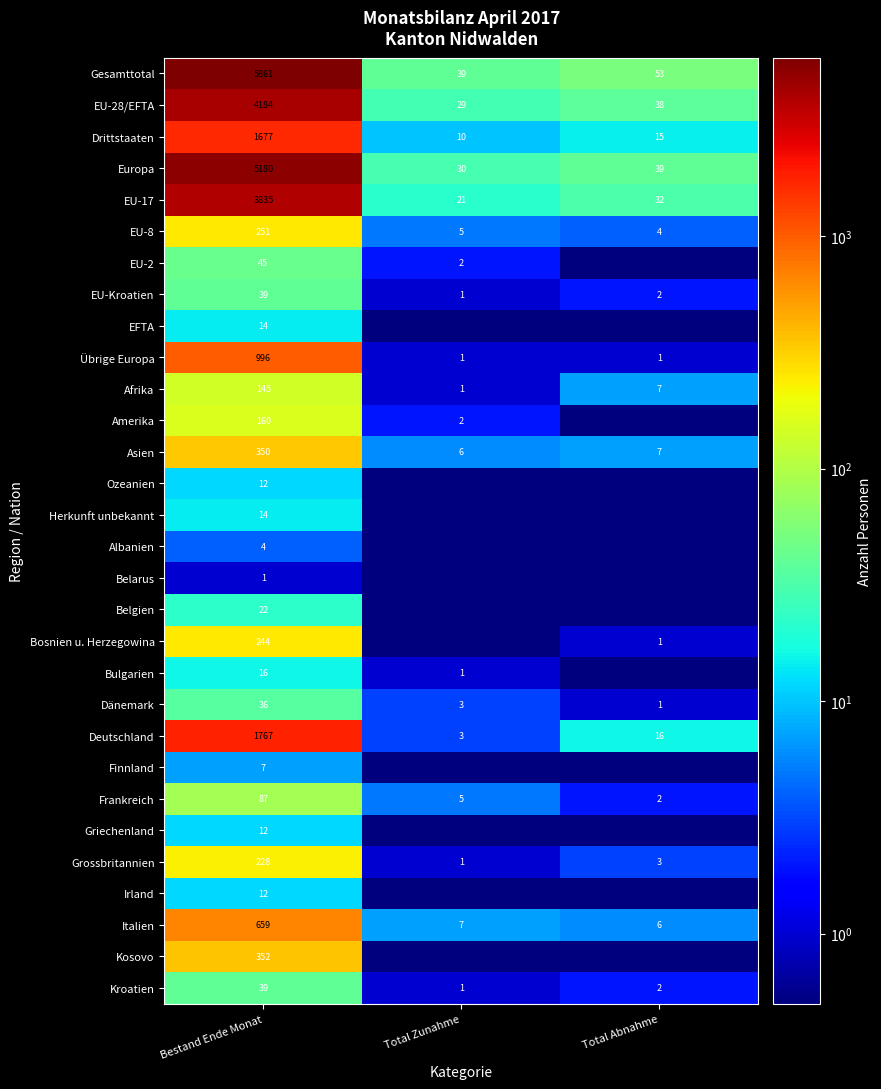

Is the value of Frankreich at Total Abnahme greater than the value of Italien at Total Abnahme?

No